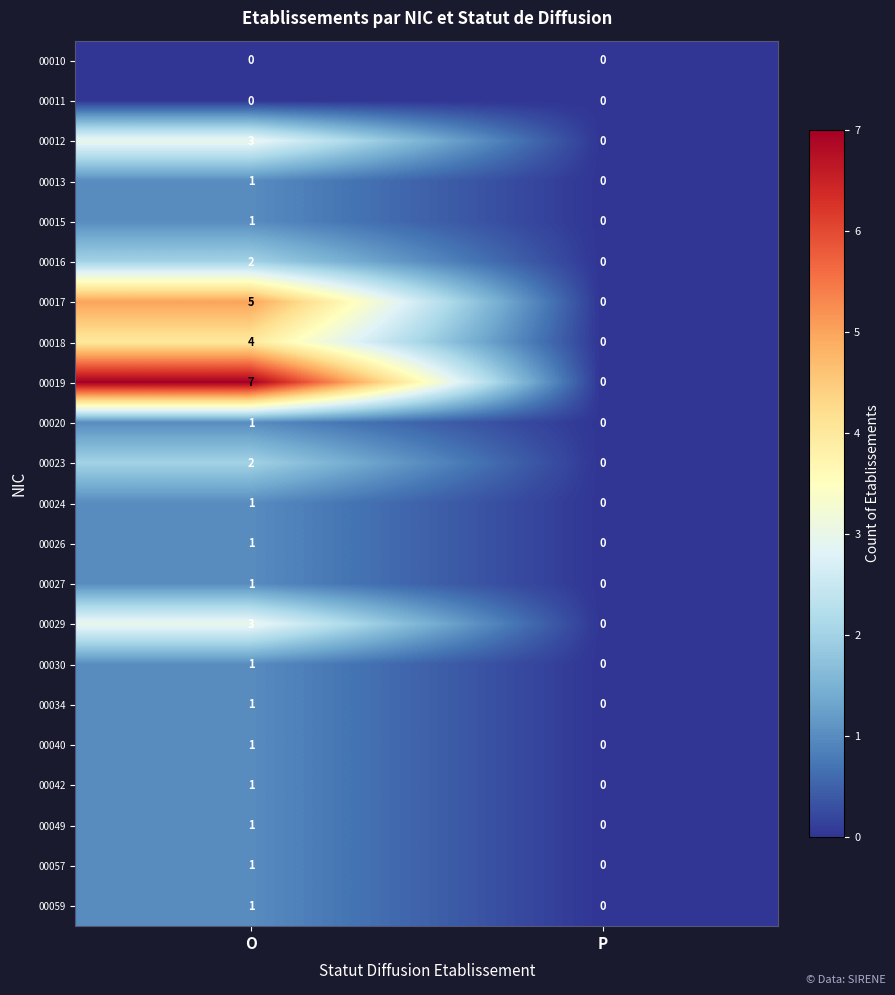

Which series changed the most between O and P?

00019